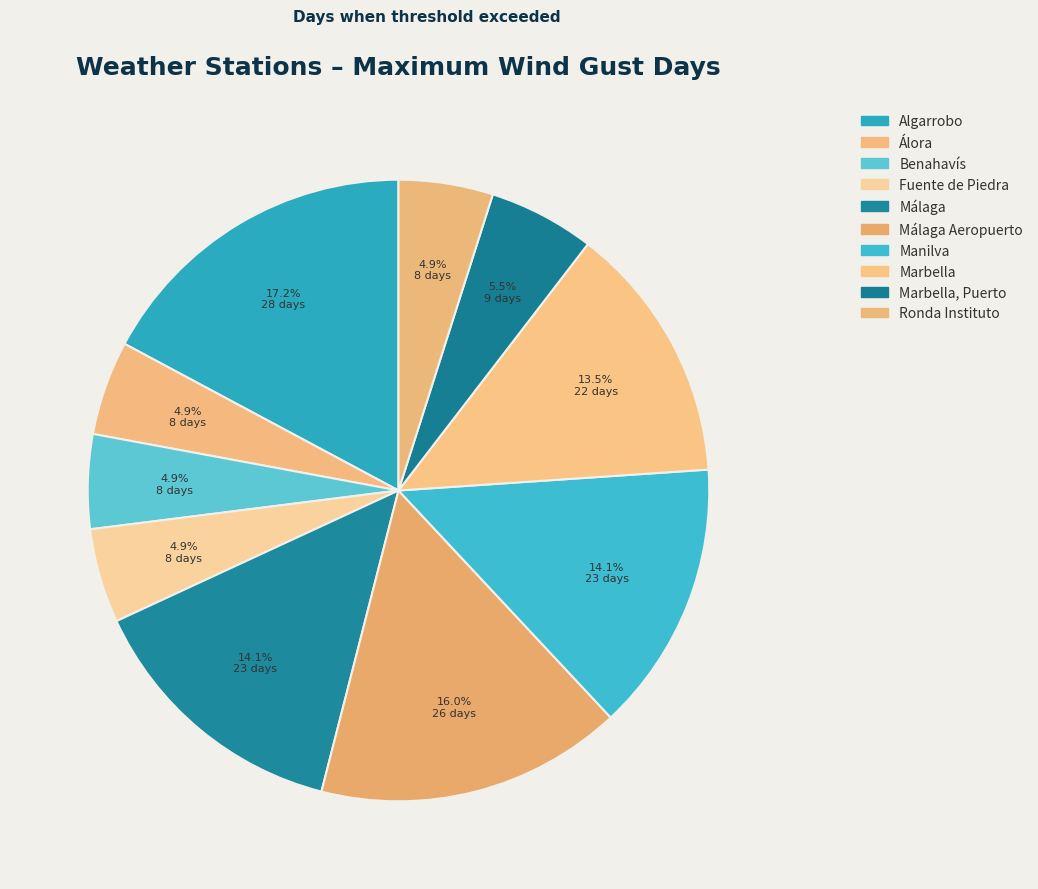

Rank the categories by value from lowest to highest.

Álora, Benahavís, Fuente de Piedra, Ronda Instituto, Marbella, Puerto, Marbella, Málaga, Manilva, Málaga Aeropuerto, Algarrobo